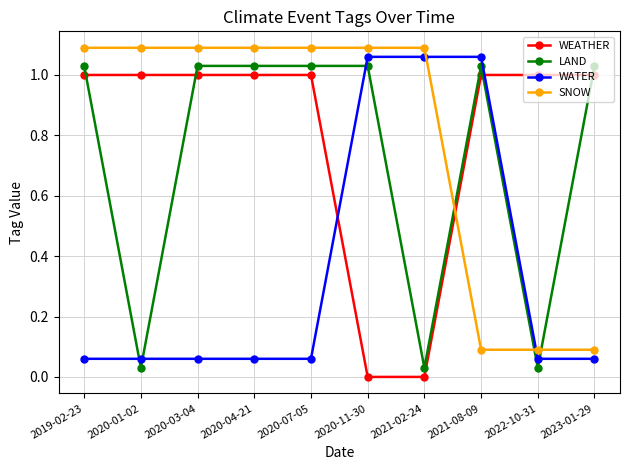

What is the label of the 6th point from the left?

2020-11-30